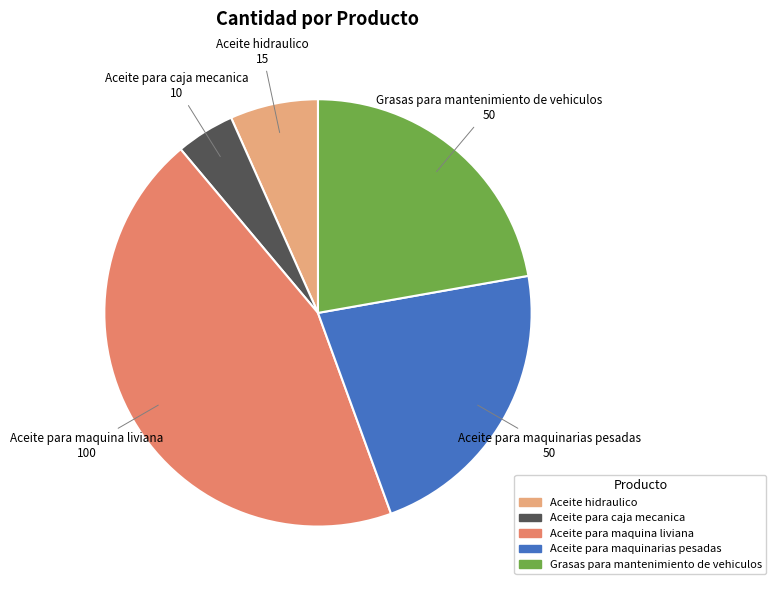

Count the number of slices in the pie.

5